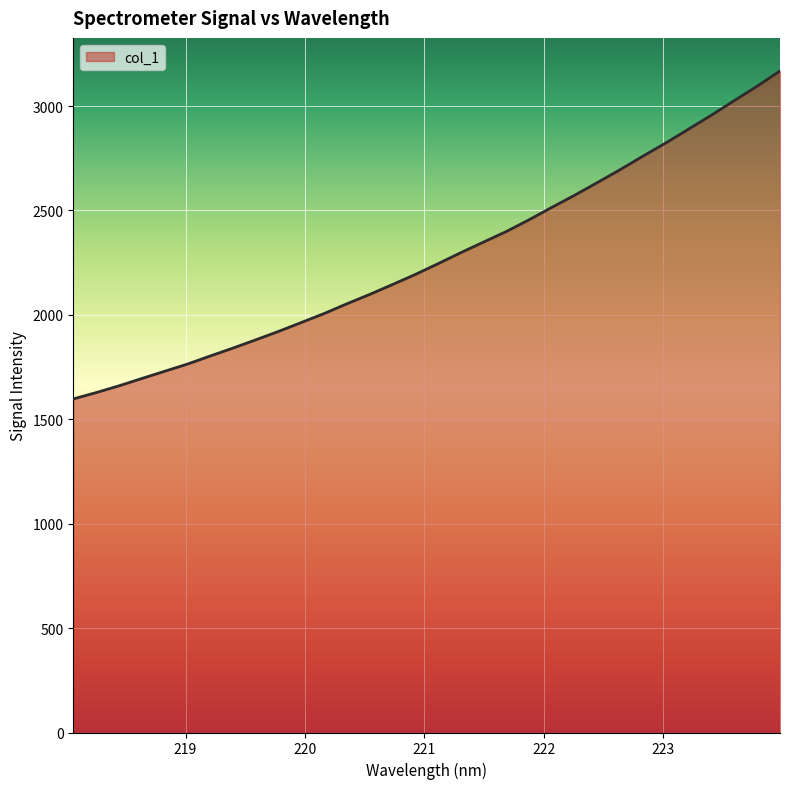

What is the greatest value displayed?

3168.1